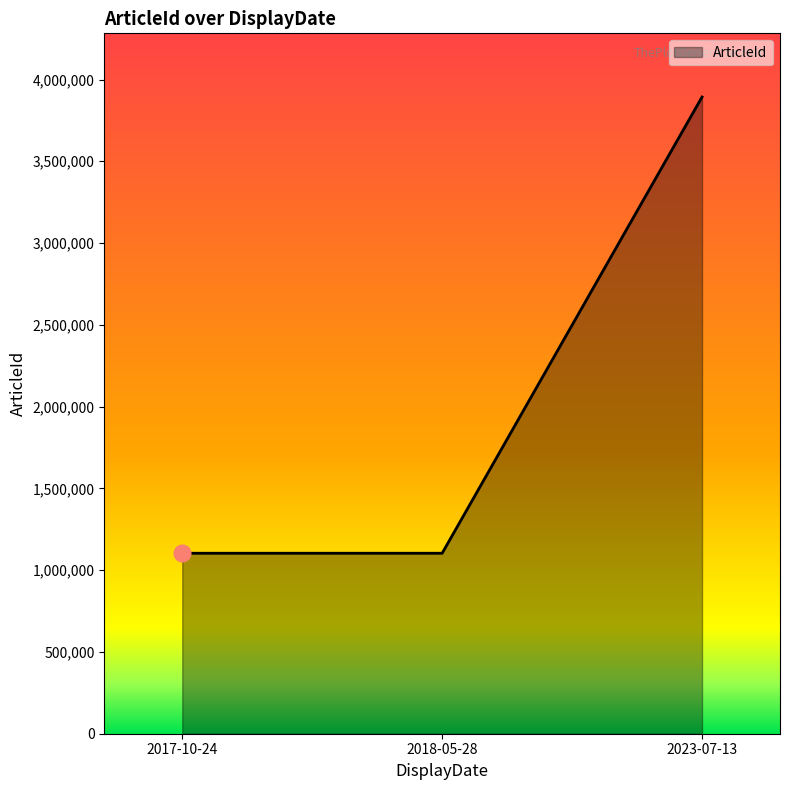

What is the average value?

2033342